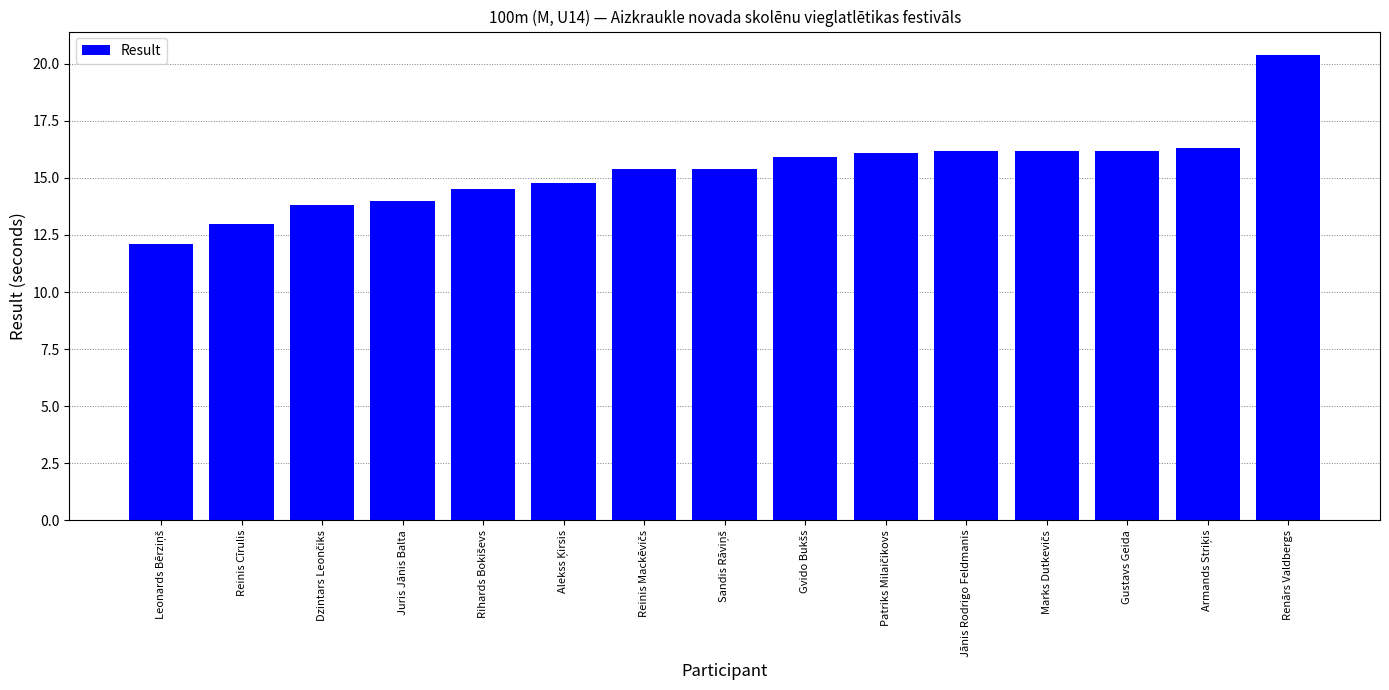

Which has a higher value, Jānis Rodrigo Feldmanis or Renārs Valdbergs?

Renārs Valdbergs